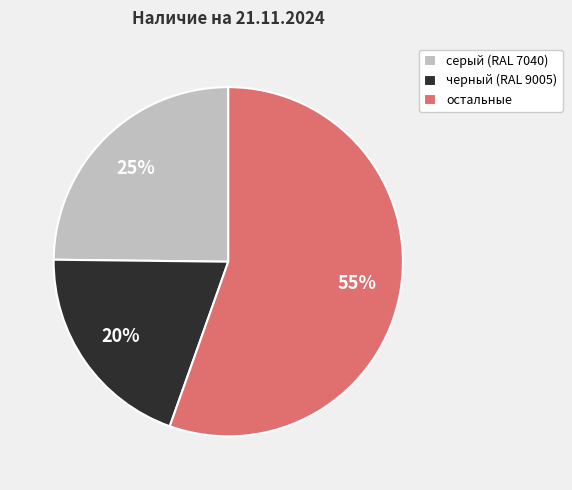

Which has a higher value, черный (RAL 9005) or остальные?

остальные